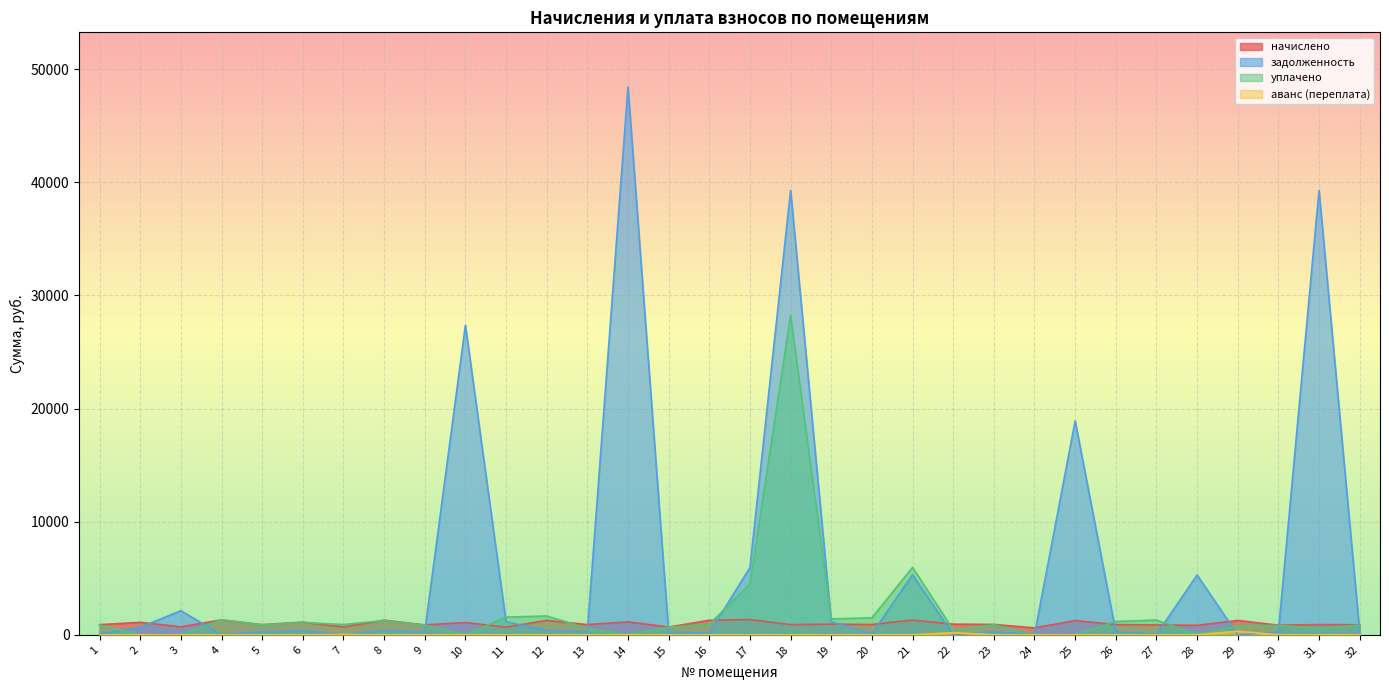

How many times do начислено and задолженность cross each other?

16